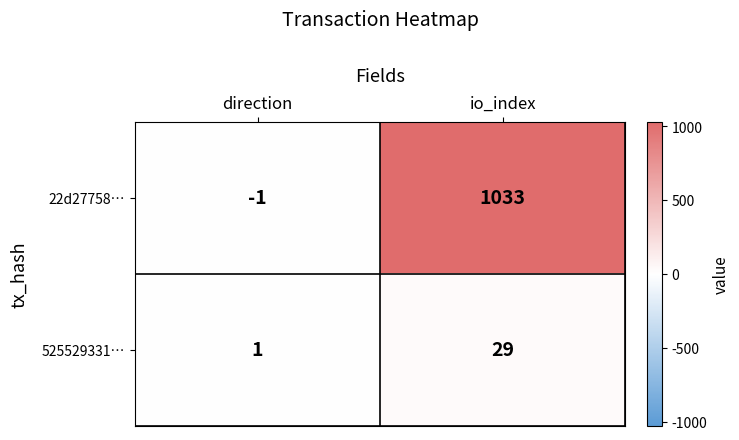

Where is 525529331… nearest to the value 15?

direction